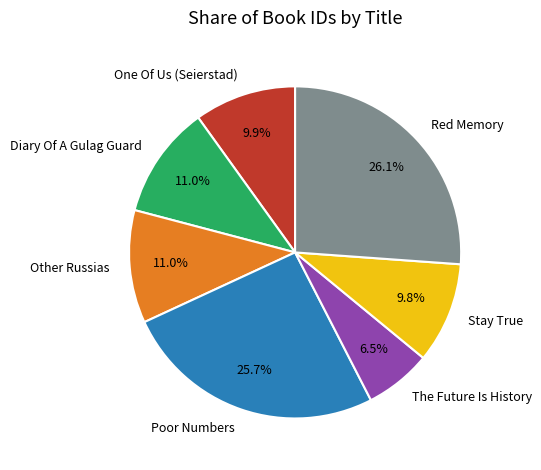

How many segments does this pie chart have?

7